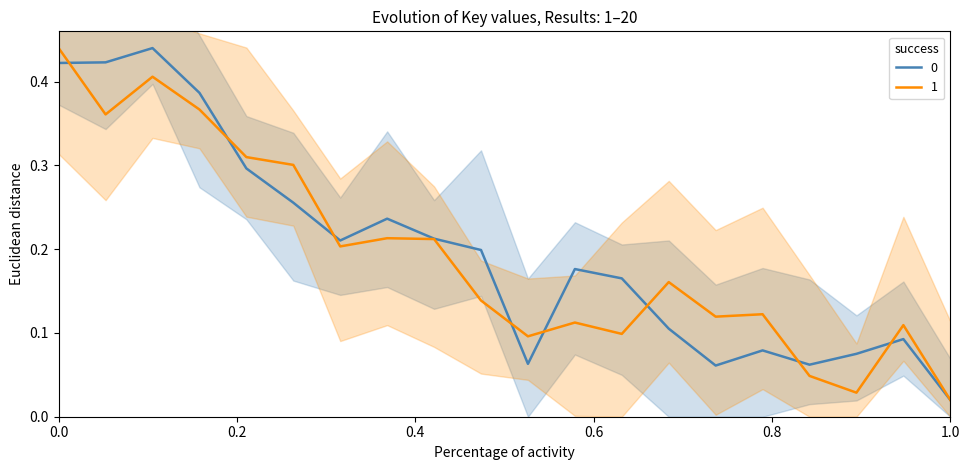

What is the approximate value at 15?

0.1